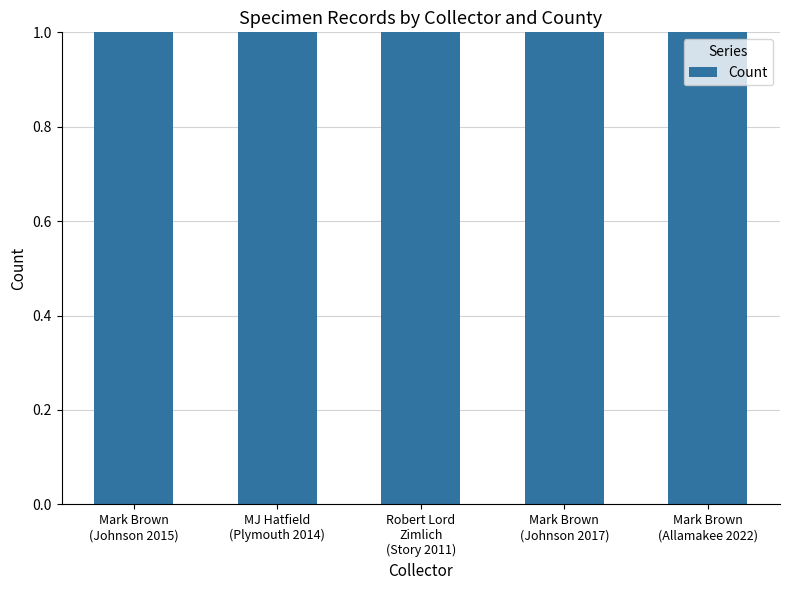

What is the value of the Count bar at the 4th from the left?

1